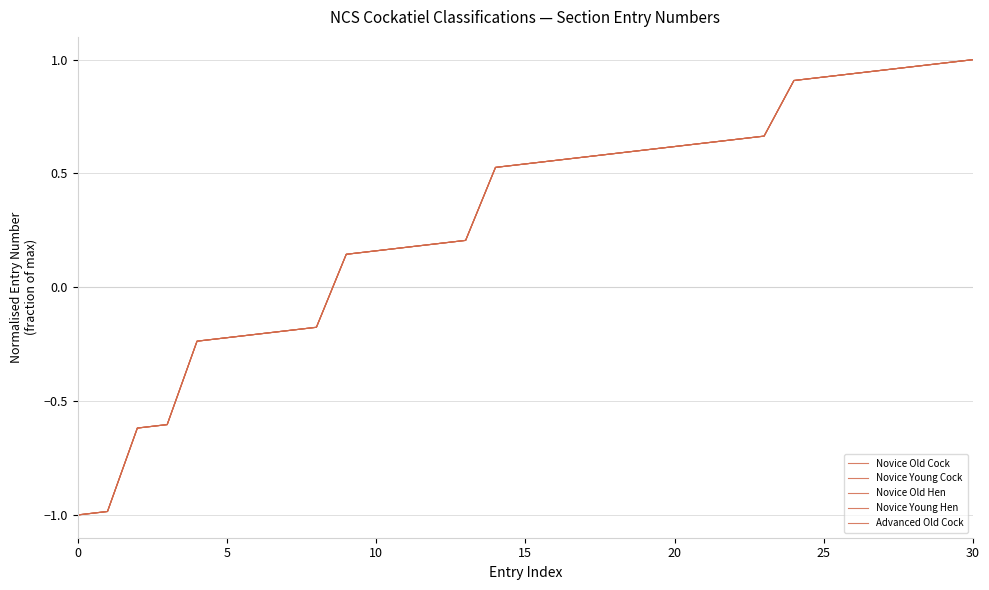

What is the label of the 3rd point from the right?

28